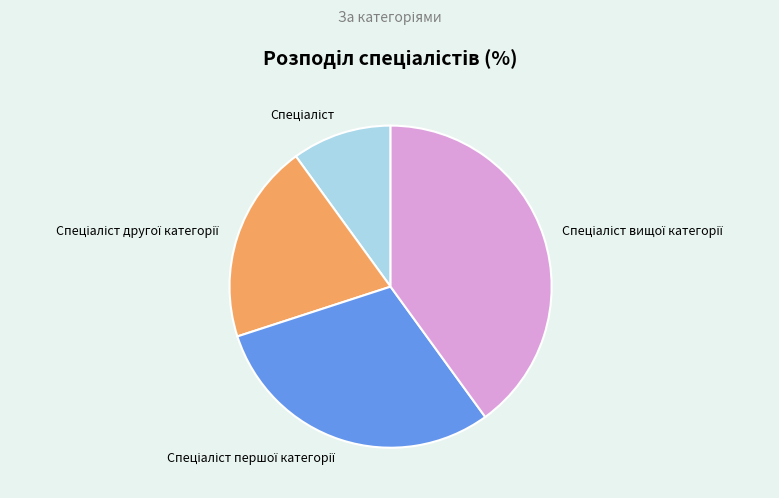

Is there any slice that represents more than half of the pie?

No